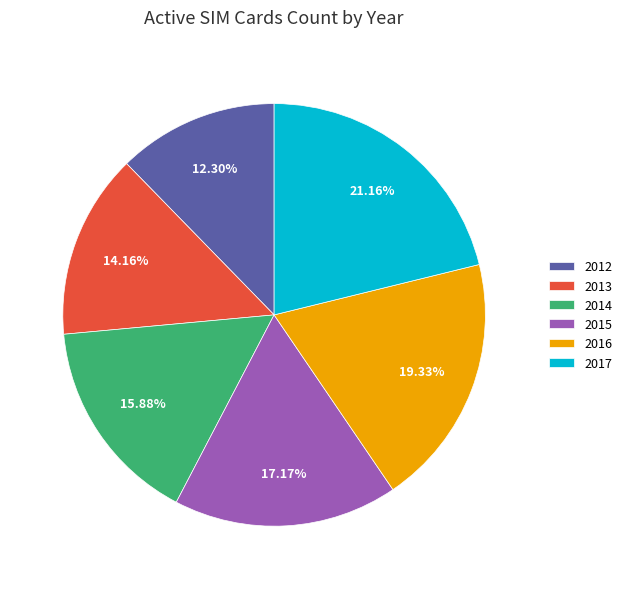

What is the ratio of the value at 2013 to the value at 2017?

0.7